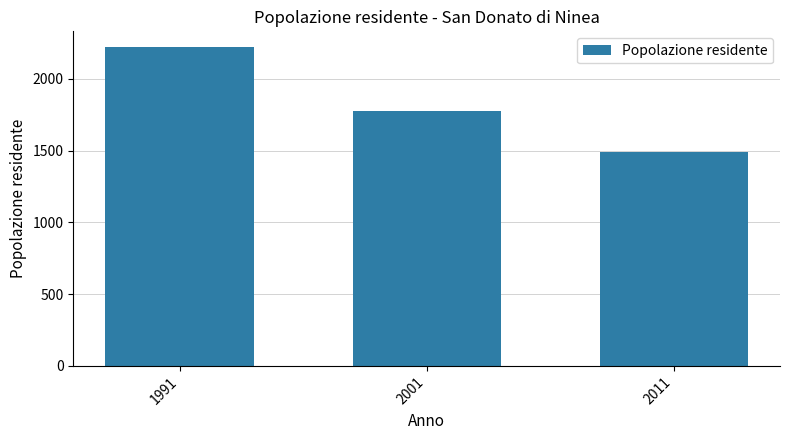

What is the sum of all values?

5489